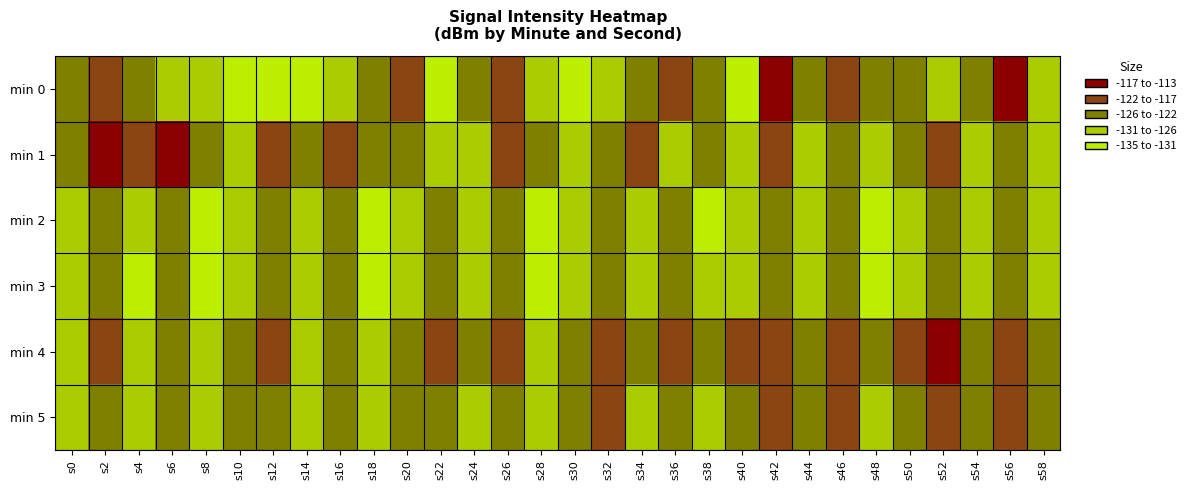

Reading left to right, transcribe all the data shown in this chart.

min 0: s0=-122.4	s2=-127.4	s4=-122.1	s6=-120.5	s8=-117.6	s10=-115.2	s12=-117.3	s14=-115.0	s16=-121.7	s18=-125.0	s20=-128.4	s22=-115.7	s24=-123.6	s26=-130.3	s28=-117.6	s30=-115.5	s32=-120.3	s34=-124.9	s36=-127.9	s38=-124.6	s40=-116.6	s42=-134.8	s44=-122.1	s46=-129.3	s48=-123.0	s50=-125.0	s52=-119.4	s54=-123.9	s56=-133.5	s58=-118.5
min 1: s0=-123.7	s2=-130.8	s4=-127.6	s6=-133.1	s8=-126.0	s10=-119.7	s12=-129.4	s14=-125.0	s16=-128.6	s18=-123.9	s20=-125.1	s22=-121.3	s24=-119.8	s26=-127.4	s28=-122.6	s30=-118.9	s32=-124.3	s34=-126.7	s36=-120.5	s38=-123.1	s40=-117.8	s42=-128.9	s44=-121.4	s46=-125.6	s48=-119.2	s50=-122.8	s52=-126.3	s54=-118.4	s56=-124.7	s58=-120.9
min 2: s0=-120.1	s2=-125.3	s4=-118.7	s6=-122.4	s8=-116.8	s10=-121.5	s12=-124.9	s14=-119.3	s16=-123.6	s18=-117.2	s20=-120.8	s22=-125.1	s24=-118.4	s26=-122.7	s28=-116.1	s30=-120.5	s32=-124.2	s34=-118.6	s36=-122.9	s38=-117.3	s40=-121.0	s42=-124.4	s44=-118.1	s46=-122.5	s48=-116.9	s50=-121.3	s52=-124.8	s54=-119.0	s56=-123.3	s58=-117.7
min 3: s0=-118.2	s2=-123.5	s4=-117.0	s6=-121.8	s8=-116.4	s10=-120.7	s12=-124.1	s14=-118.5	s16=-122.9	s18=-116.6	s20=-121.0	s22=-124.5	s24=-118.2	s26=-122.6	s28=-116.3	s30=-120.8	s32=-124.2	s34=-118.6	s36=-123.0	s38=-117.4	s40=-121.1	s42=-124.6	s44=-118.3	s46=-122.7	s48=-116.8	s50=-121.2	s52=-124.7	s54=-119.1	s56=-123.4	s58=-117.8
min 4: s0=-121.5	s2=-126.8	s4=-120.3	s6=-125.0	s8=-119.6	s10=-123.9	s12=-127.3	s14=-121.7	s16=-126.1	s18=-120.4	s20=-124.8	s22=-128.2	s24=-122.6	s26=-127.0	s28=-121.3	s30=-125.7	s32=-129.1	s34=-123.5	s36=-127.9	s38=-122.2	s40=-126.6	s42=-130.0	s44=-124.4	s46=-128.8	s48=-123.1	s50=-127.5	s52=-131.0	s54=-125.4	s56=-129.8	s58=-124.1
min 5: s0=-119.3	s2=-124.6	s4=-118.1	s6=-122.9	s8=-117.5	s10=-121.8	s12=-125.2	s14=-119.6	s16=-124.0	s18=-118.3	s20=-122.7	s22=-126.1	s24=-120.5	s26=-124.9	s28=-119.2	s30=-123.6	s32=-127.0	s34=-121.4	s36=-125.8	s38=-120.1	s40=-124.5	s42=-127.9	s44=-122.3	s46=-126.7	s48=-121.0	s50=-125.4	s52=-128.8	s54=-123.2	s56=-127.6	s58=-122.0